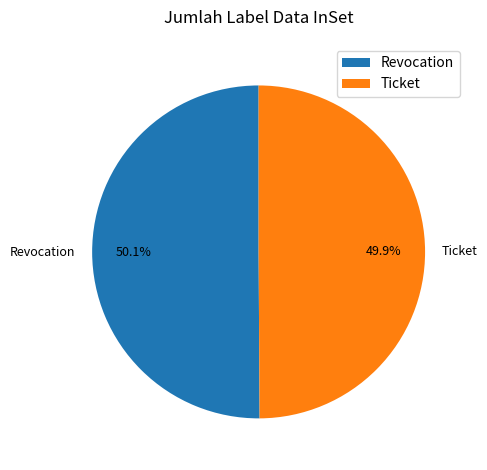

Does any single category account for the majority?

Yes